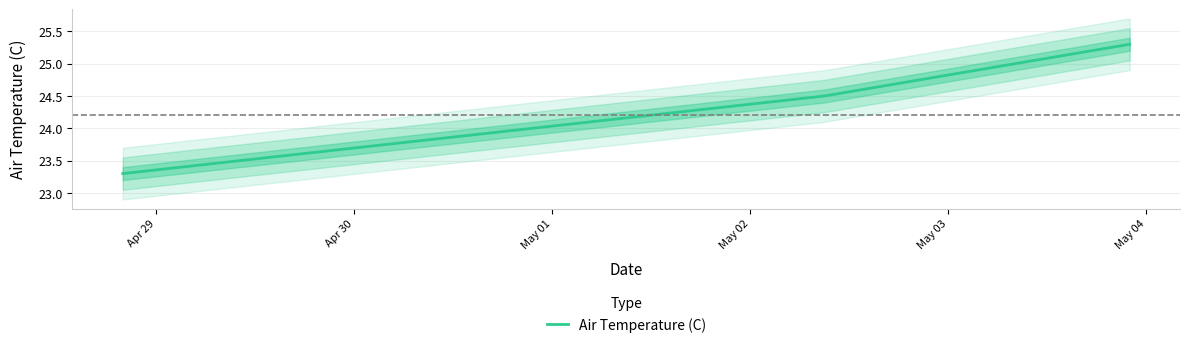

How many data points does each series have?

3